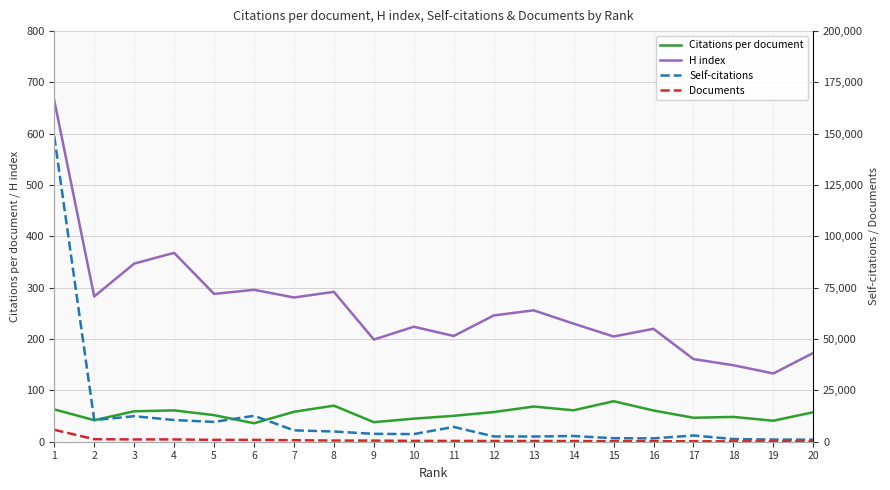

What is the total value across all series at 17?

3444.7